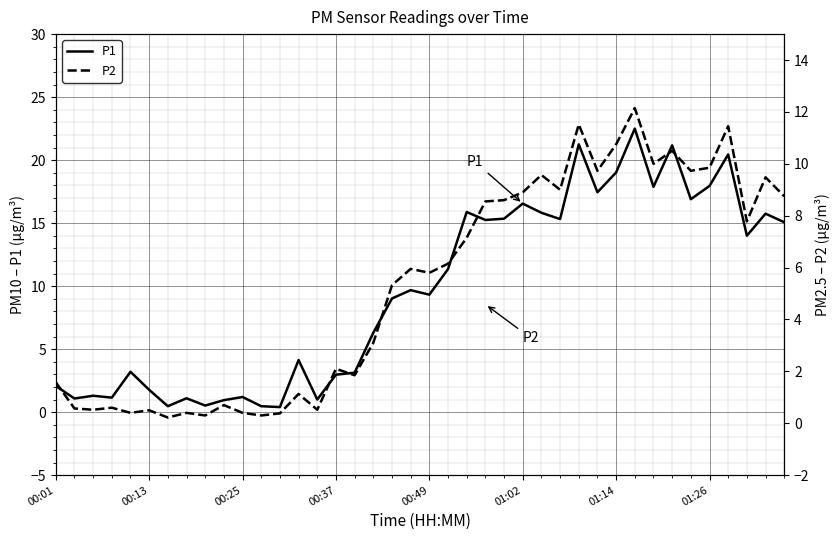

Is the value of P2 at 19 greater than the value of P1 at 11?

Yes